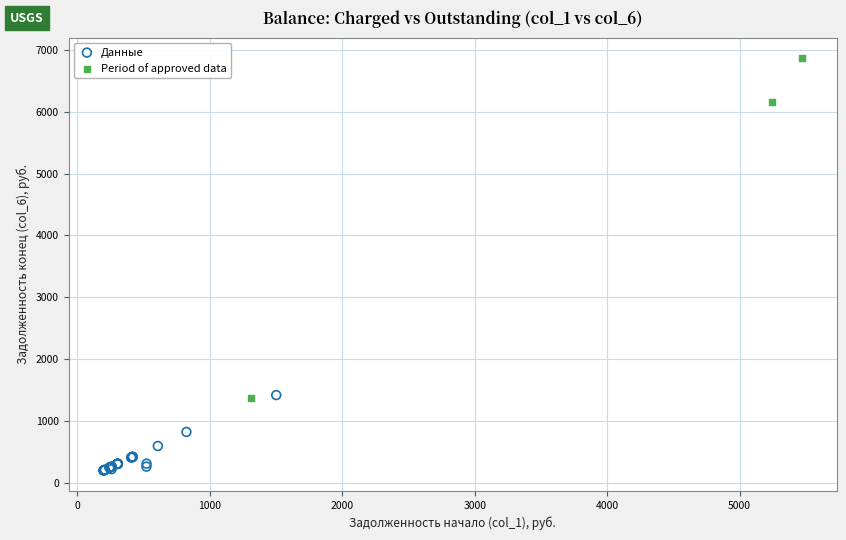

Which series contains the highest Y value?

Period of approved data